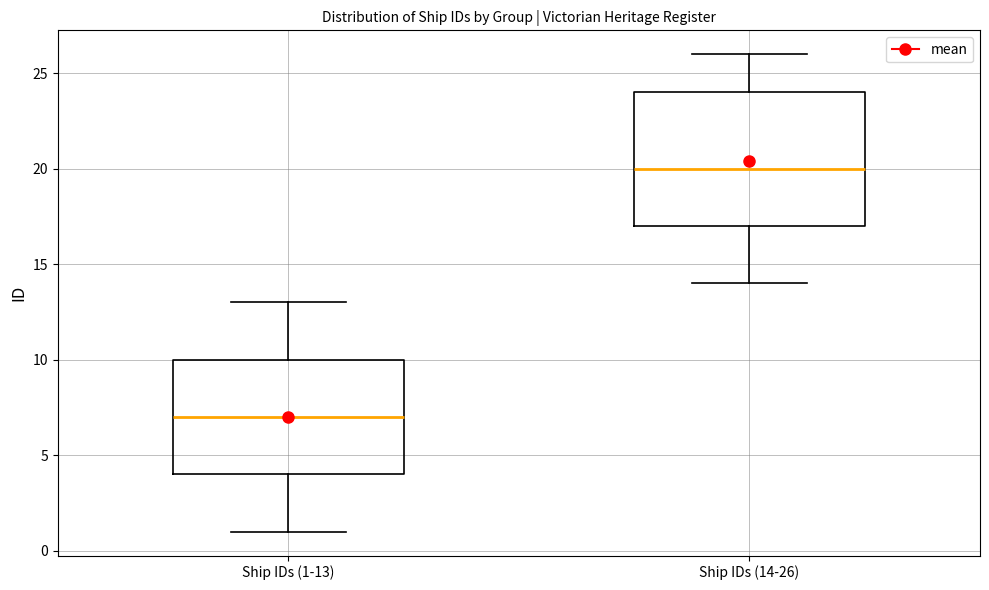

Reading left to right, transcribe this box plot: for each box, give where its median line is, the range the box spans, and where its two whiskers end, as read against the y-axis. The values are not printed on the chart, so give them approximately, as read against the axis.

Ship IDs (1-13): median 7, box 4 to 10, whiskers 1 to 13
Ship IDs (14-26): median 20, box 17 to 24, whiskers 14 to 26